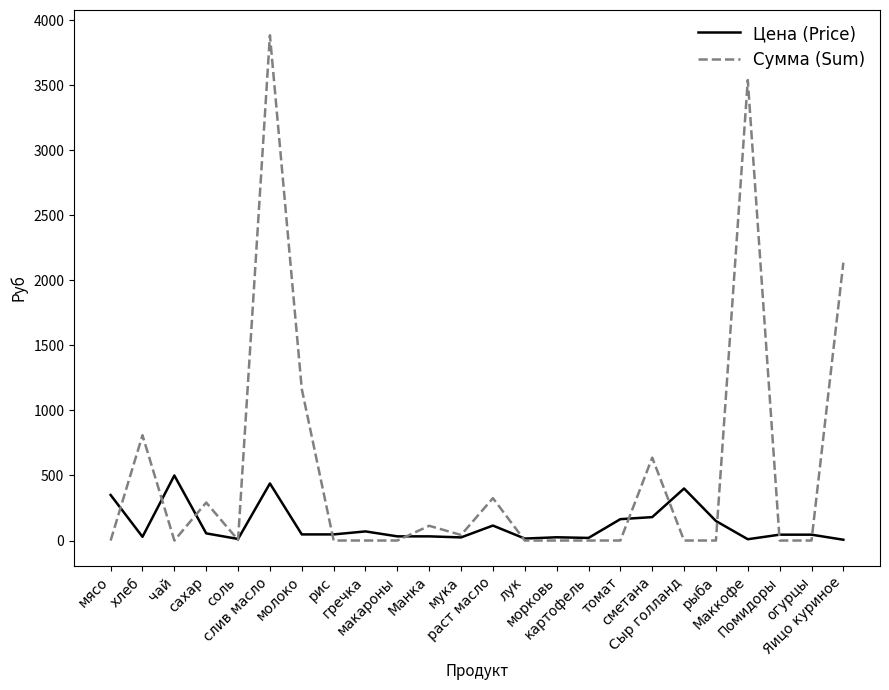

Which series has the largest range (max minus min)?

Сумма (Sum)